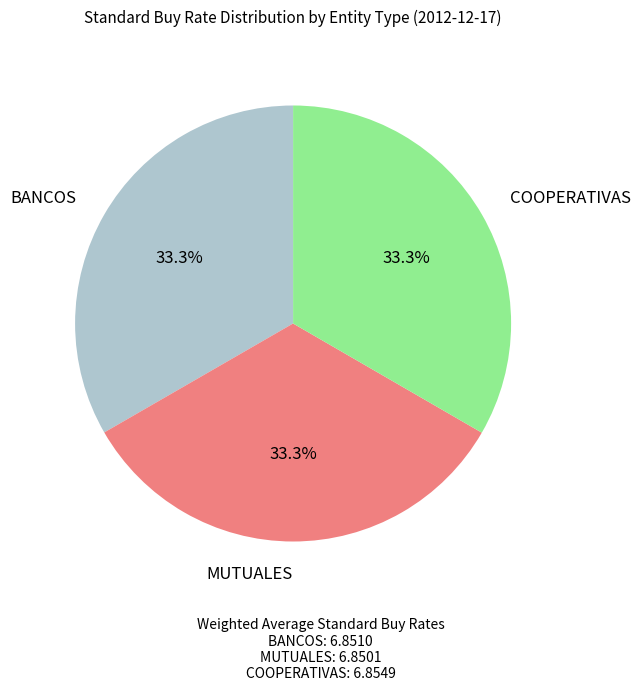

Does any single category account for the majority?

No